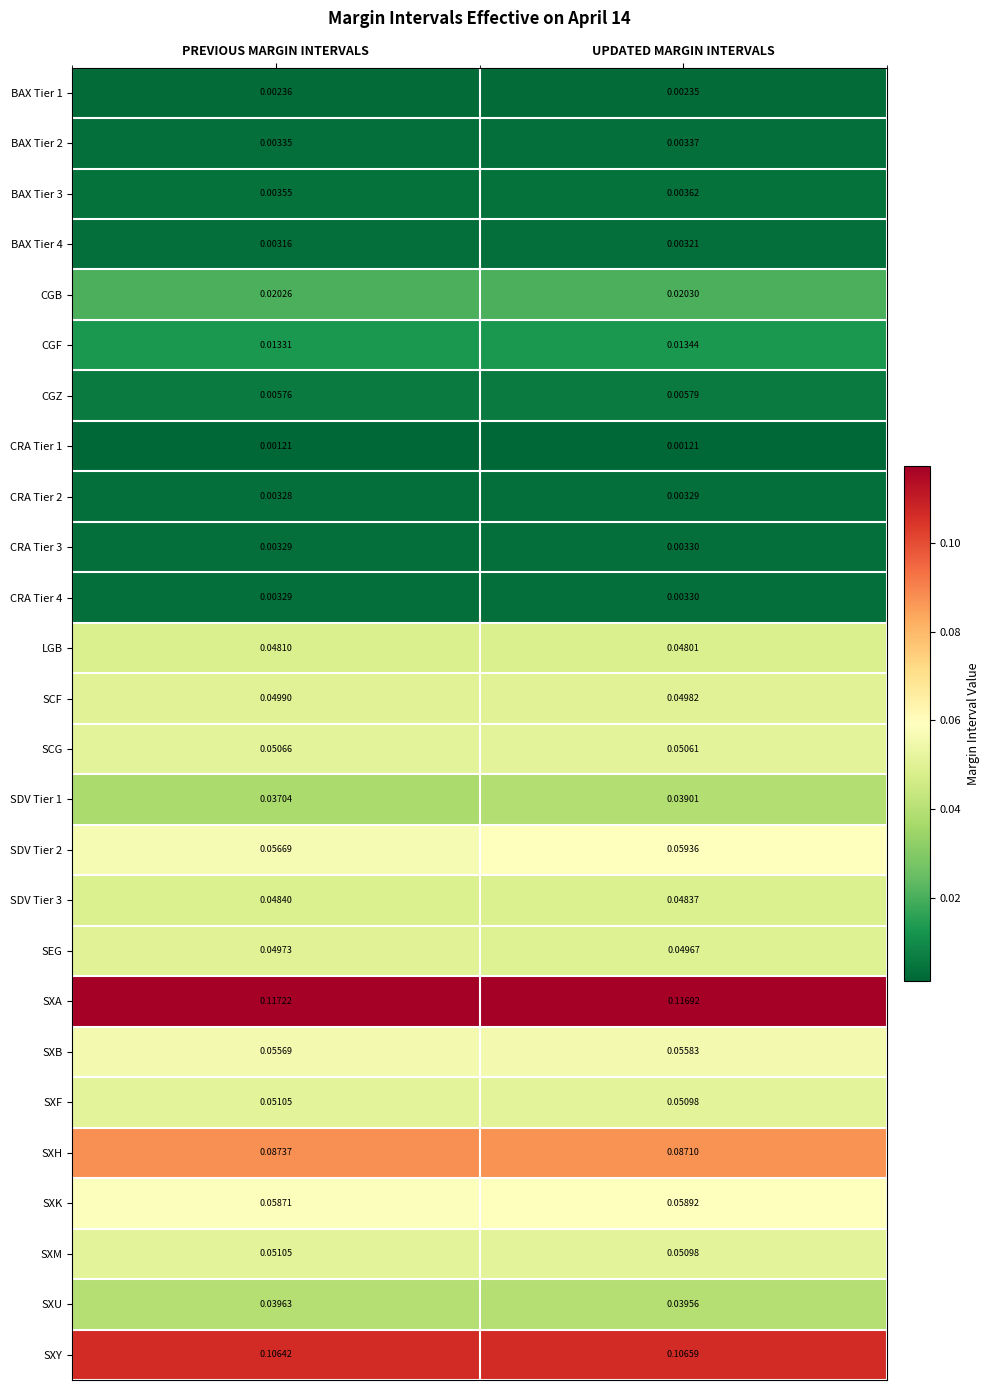

Which category has the highest value across all series?

PREVIOUS MARGIN INTERVALS